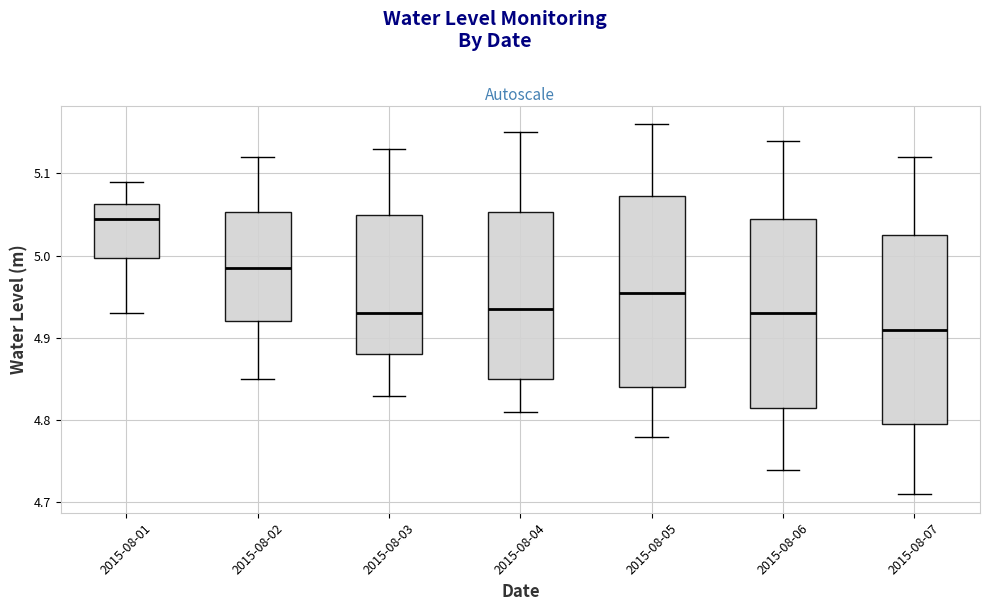

Reading left to right, transcribe this box plot: for each box, give where its median line is, the range the box spans, and where its two whiskers end, as read against the y-axis. The values are not printed on the chart, so give them approximately, as read against the axis.

2015-08-01: median 5.05, box 5.00 to 5.06, whiskers 4.93 to 5.09
2015-08-02: median 4.99, box 4.92 to 5.05, whiskers 4.85 to 5.12
2015-08-03: median 4.93, box 4.88 to 5.05, whiskers 4.83 to 5.13
2015-08-04: median 4.94, box 4.85 to 5.05, whiskers 4.81 to 5.15
2015-08-05: median 4.96, box 4.84 to 5.07, whiskers 4.78 to 5.16
2015-08-06: median 4.93, box 4.82 to 5.05, whiskers 4.74 to 5.14
2015-08-07: median 4.91, box 4.80 to 5.03, whiskers 4.71 to 5.12